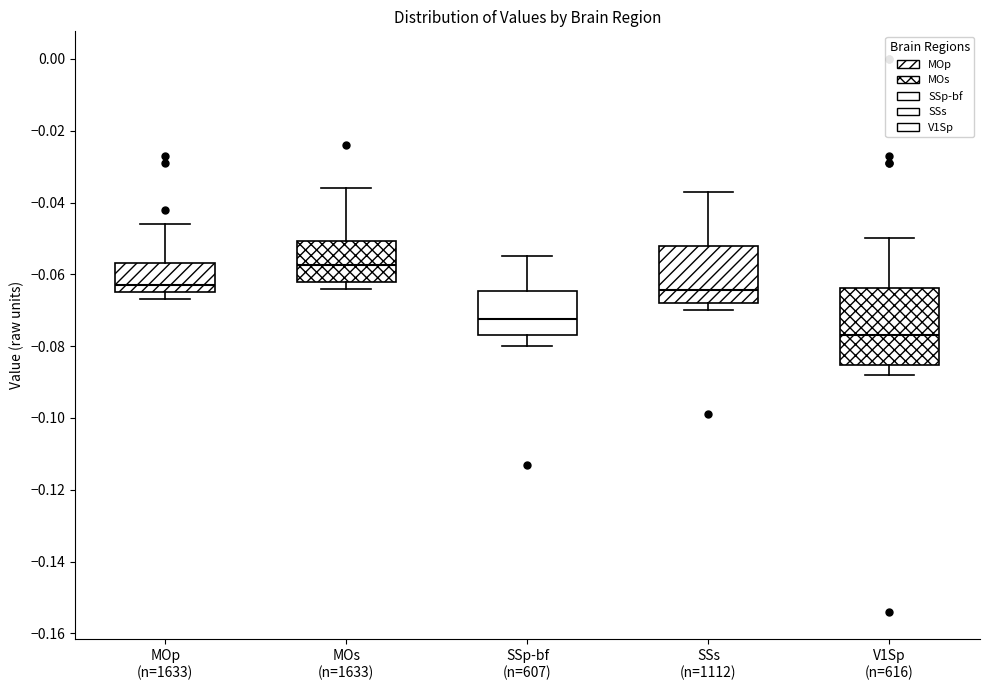

Which box is the tallest, from its lower edge to its upper edge?

V1Sp (n=616)